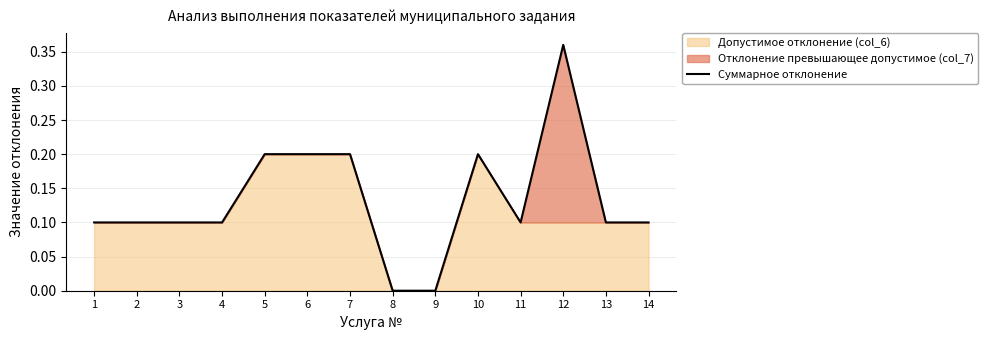

Reading right to left, transcribe all the data shown in this chart.

14=0.1	13=0.1	12=0.4	11=0.1	10=0.2	9=0.0	8=0.0	7=0.2	6=0.2	5=0.2	4=0.1	3=0.1	2=0.1	1=0.1